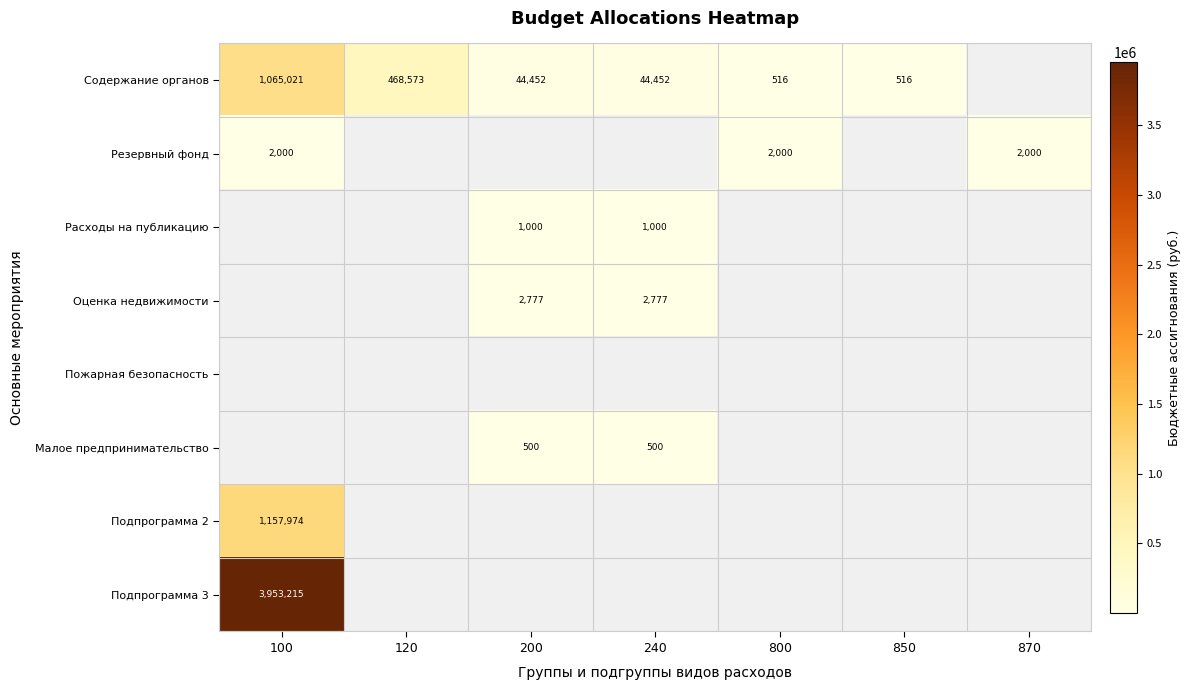

Is it true that Содержание органов equals 21728 at 240?

False